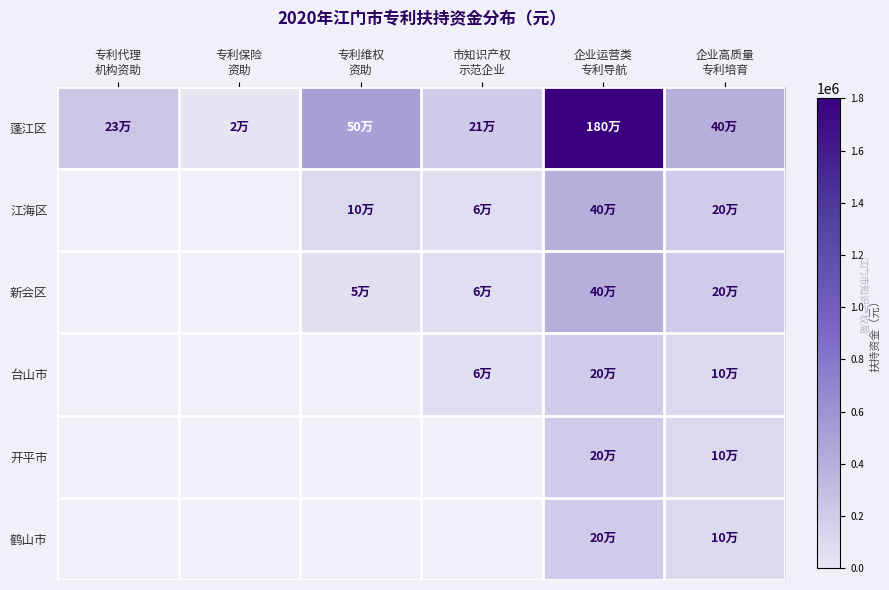

What is the minimum value shown in the chart?

20150.0